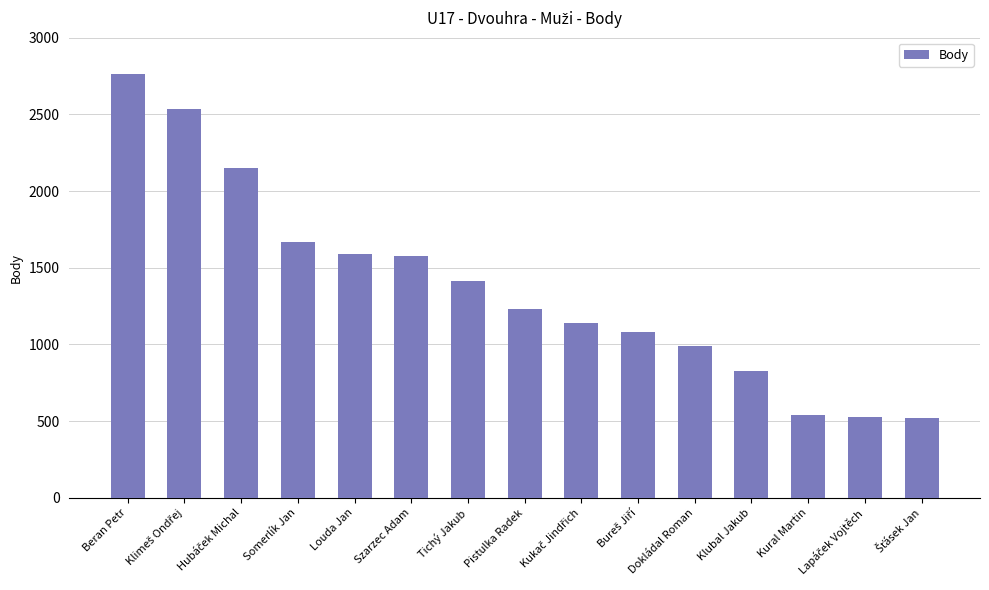

How many bars are there in total?

15